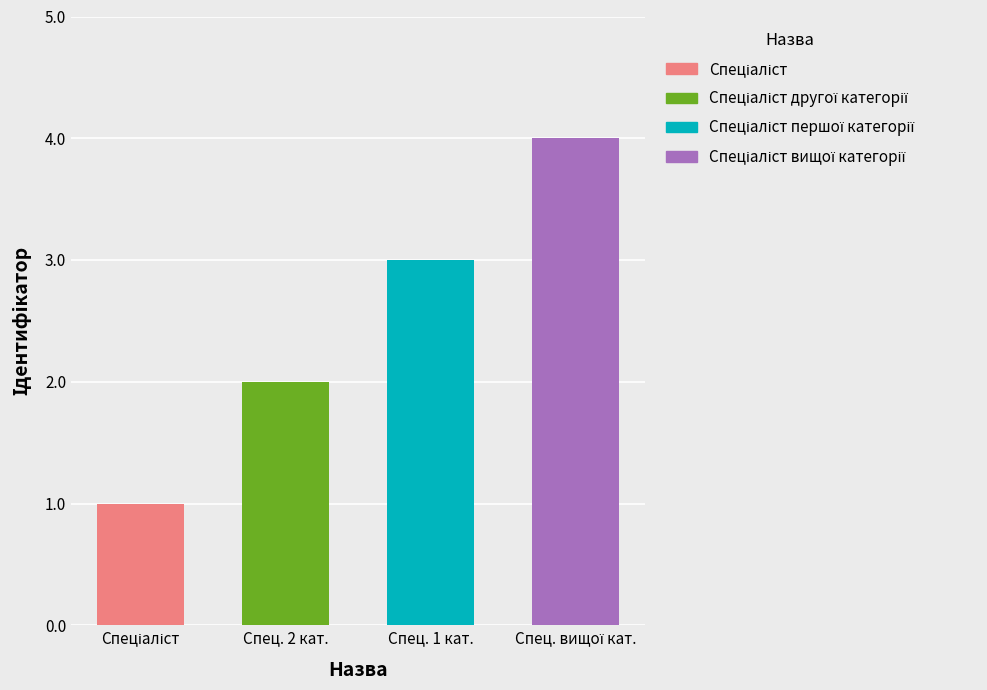

Reading left to right, extract all data points from this chart.

1	2	3	4